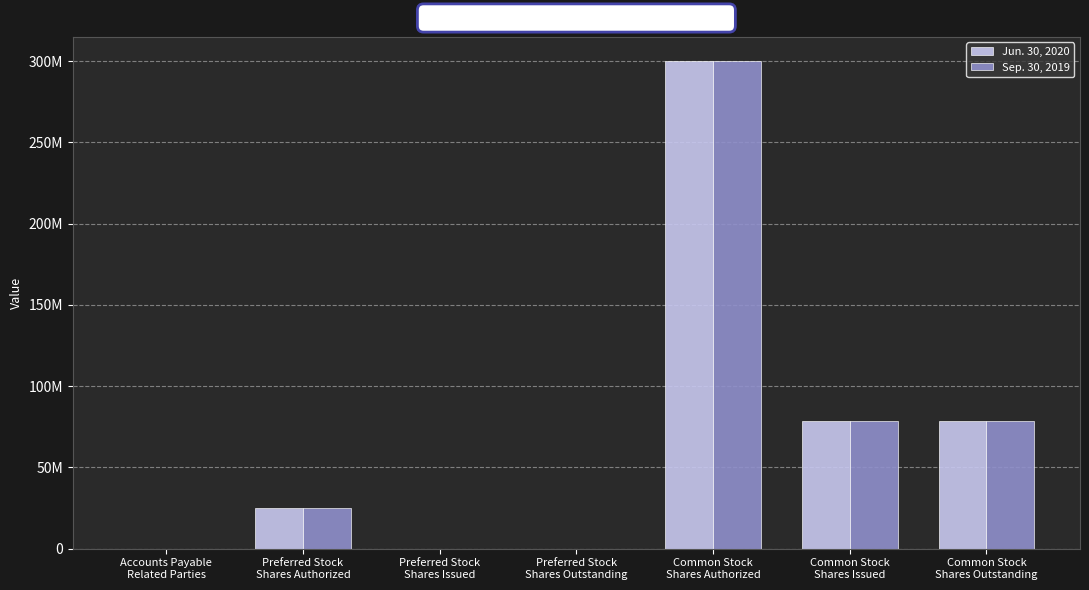

Does the chart contain stacked bars?

No